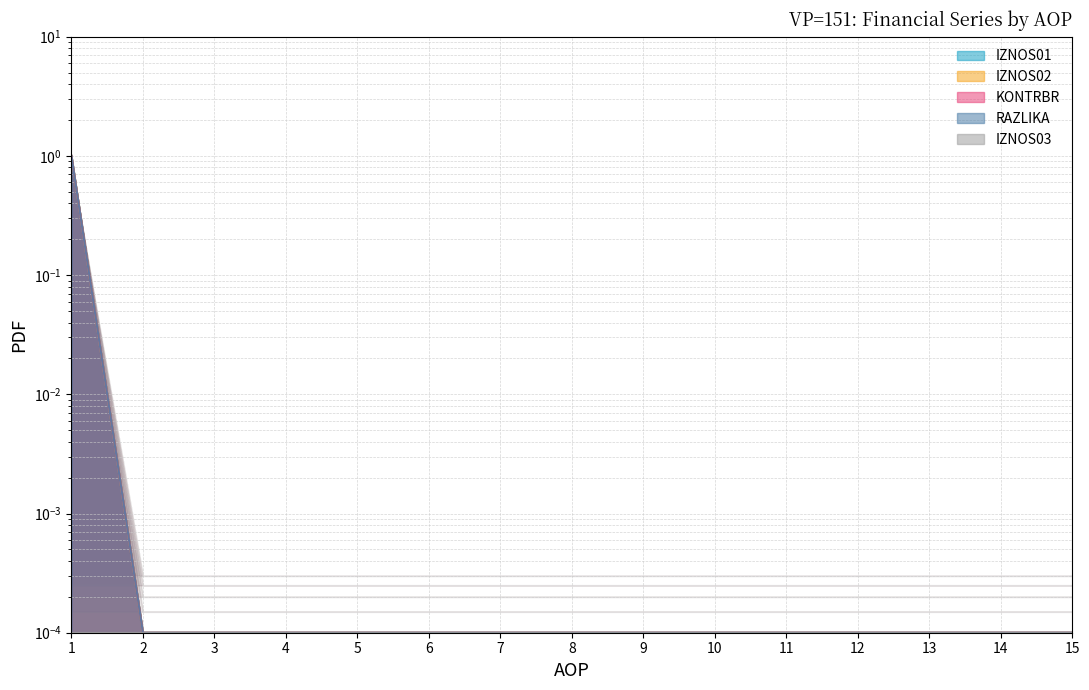

Does the chart display data point markers on the line(s)?

No